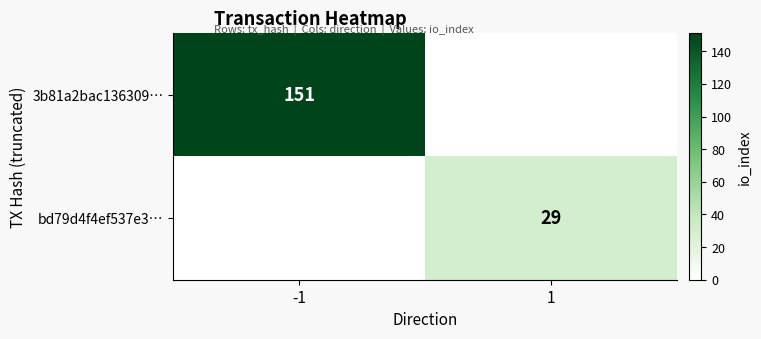

Is the value of 3b81a2bac136309… at -1 greater than the value of bd79d4f4ef537e3… at 1?

Yes